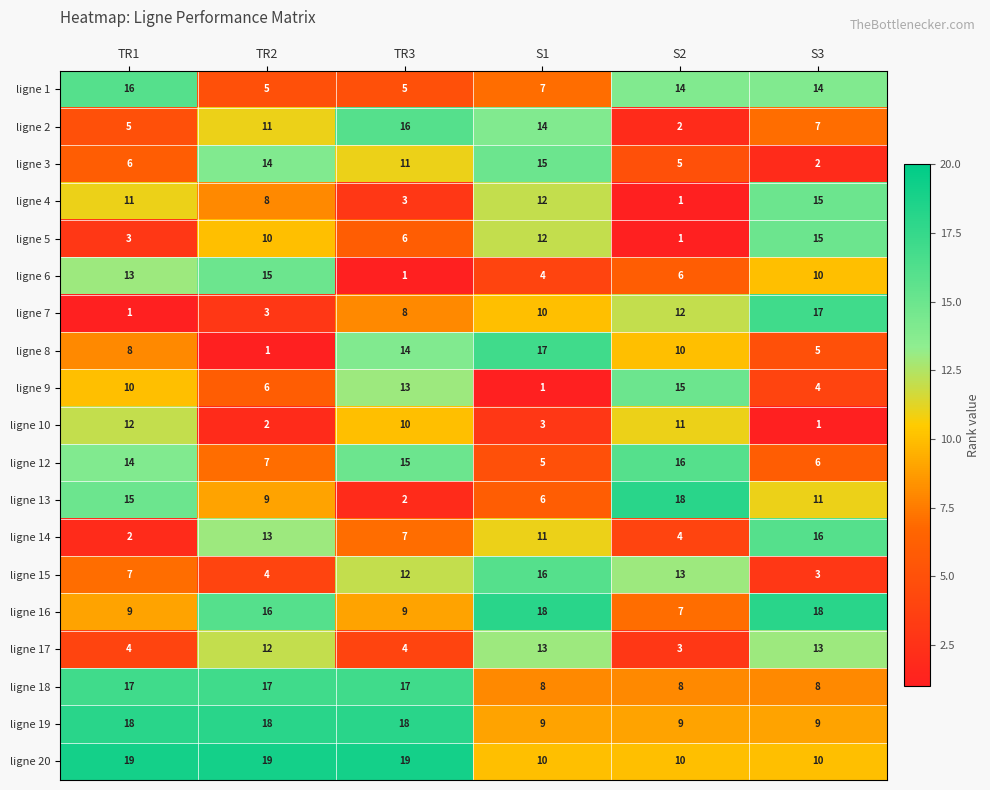

Rank the series at TR3 from highest to lowest value.

ligne 20, ligne 19, ligne 18, ligne 2, ligne 12, ligne 8, ligne 9, ligne 15, ligne 3, ligne 10, ligne 16, ligne 7, ligne 14, ligne 5, ligne 1, ligne 17, ligne 4, ligne 13, ligne 6